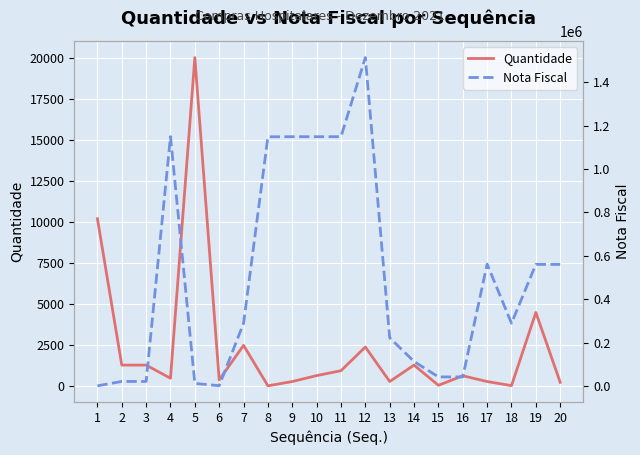

Between 14 and 5, which is larger?

5